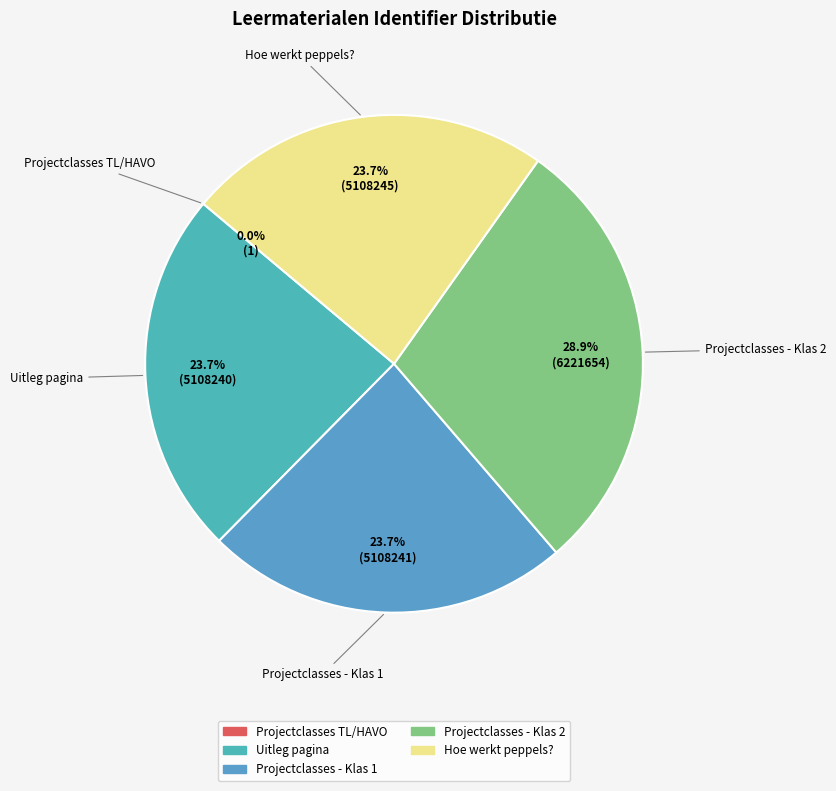

Combined, what portion of the pie is Hoe werkt peppels? and Projectclasses - Klas 1?

47.4%